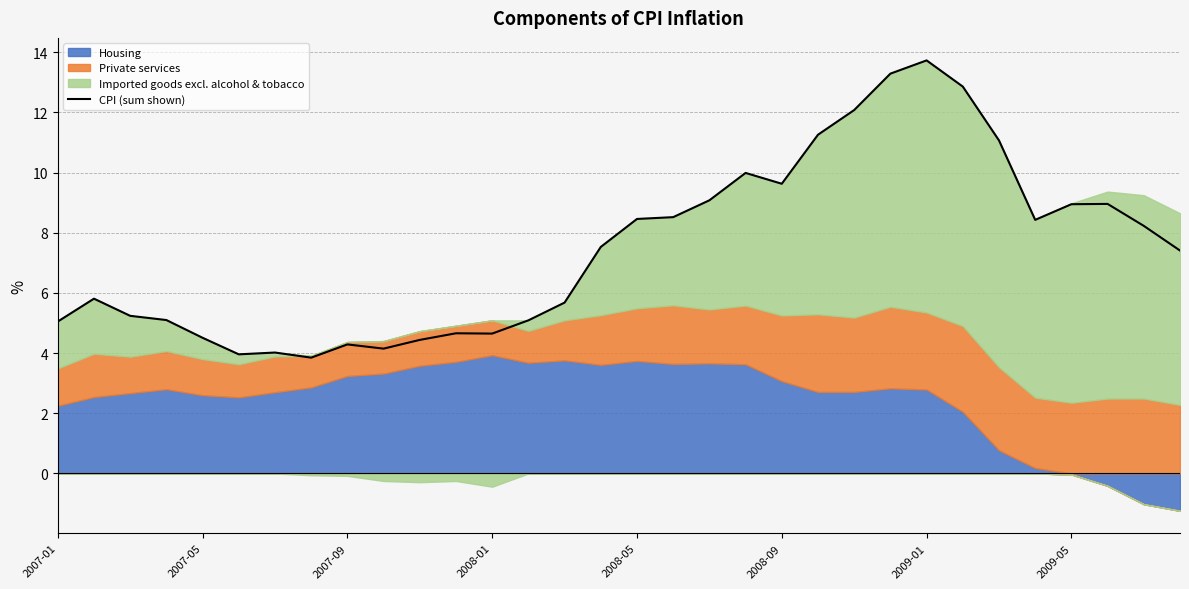

Between 9 and 2007-01, which is larger?

2007-01